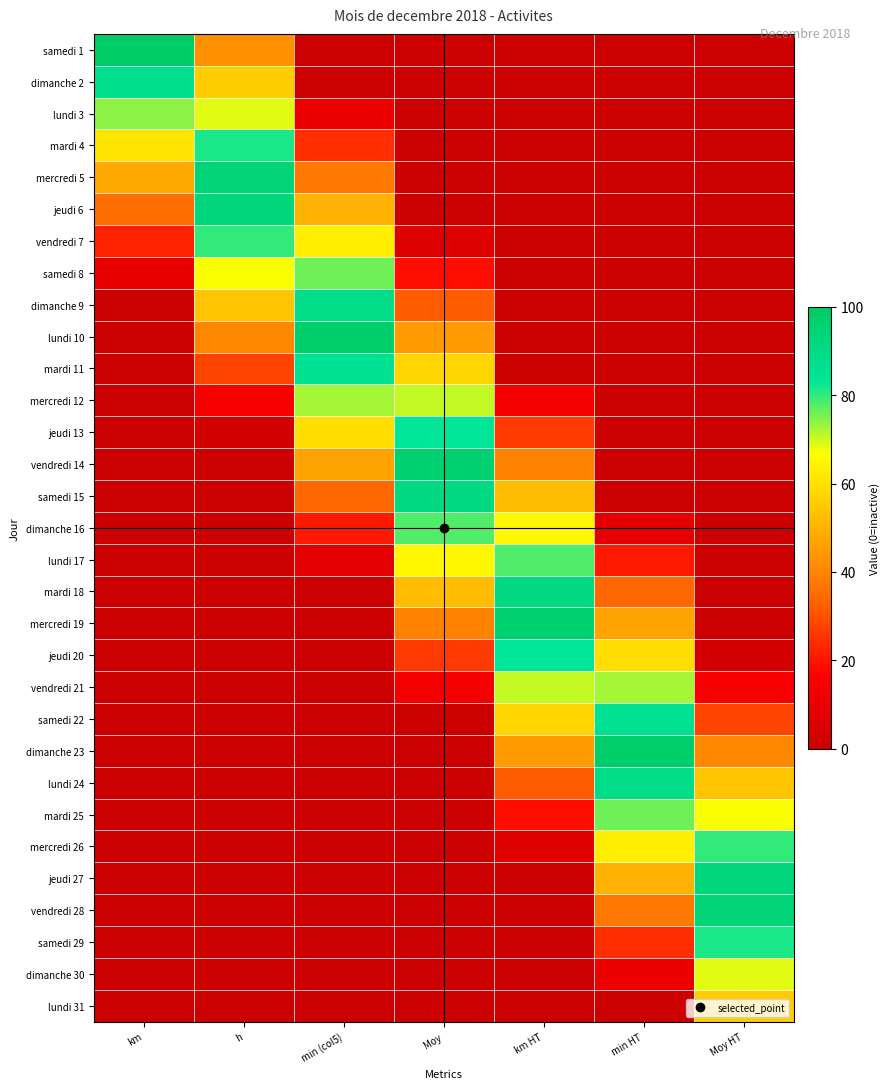

List the series in order of their peak value, lowest first.

lundi 31, dimanche 30, mercredi 12, vendredi 21, lundi 3, samedi 8, mardi 25, dimanche 16, lundi 17, vendredi 7, mercredi 26, samedi 29, mardi 4, jeudi 20, jeudi 13, samedi 22, mardi 11, dimanche 2, dimanche 9, lundi 24, samedi 15, mardi 18, jeudi 6, jeudi 27, vendredi 28, mercredi 5, mercredi 19, vendredi 14, lundi 10, dimanche 23, samedi 1